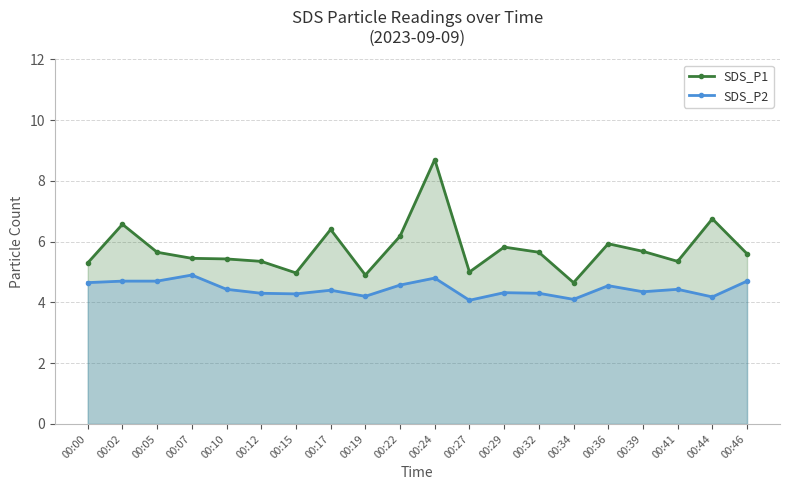

Which series has the largest total across all categories?

SDS_P1